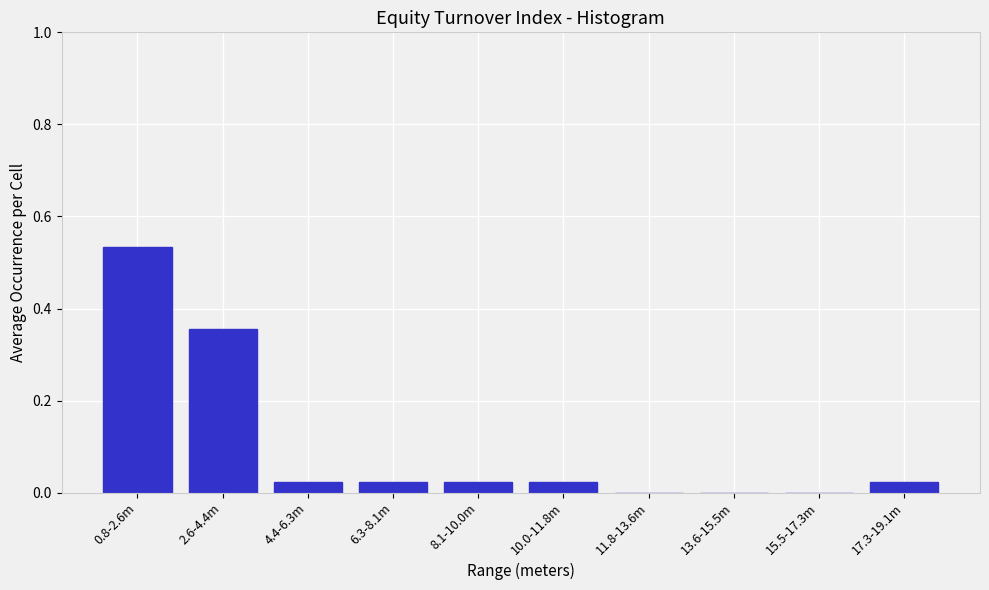

What is the sum of all values?

1.0